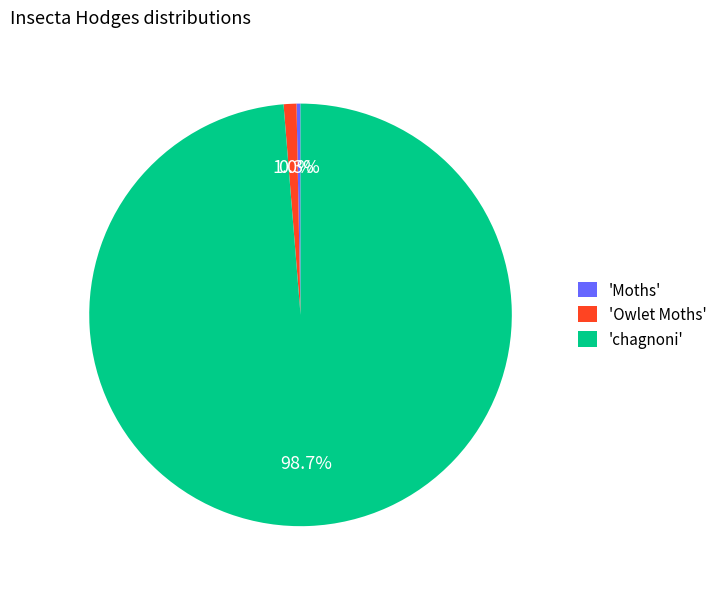

What percentage do 'chagnoni' and 'Owlet Moths' together represent?

99.7%